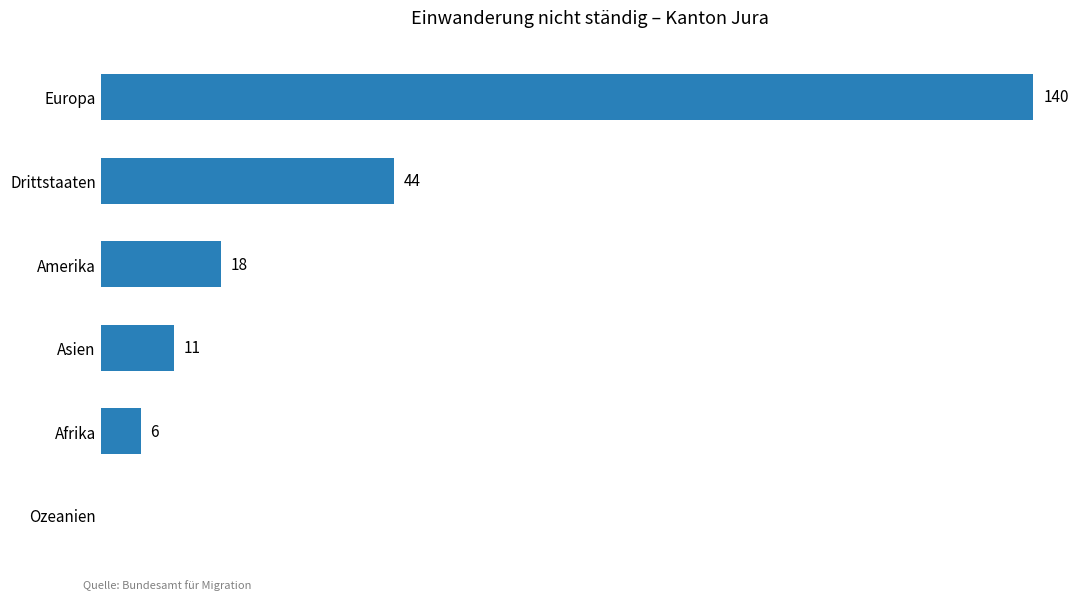

Which has a higher value, Asien or Drittstaaten?

Drittstaaten